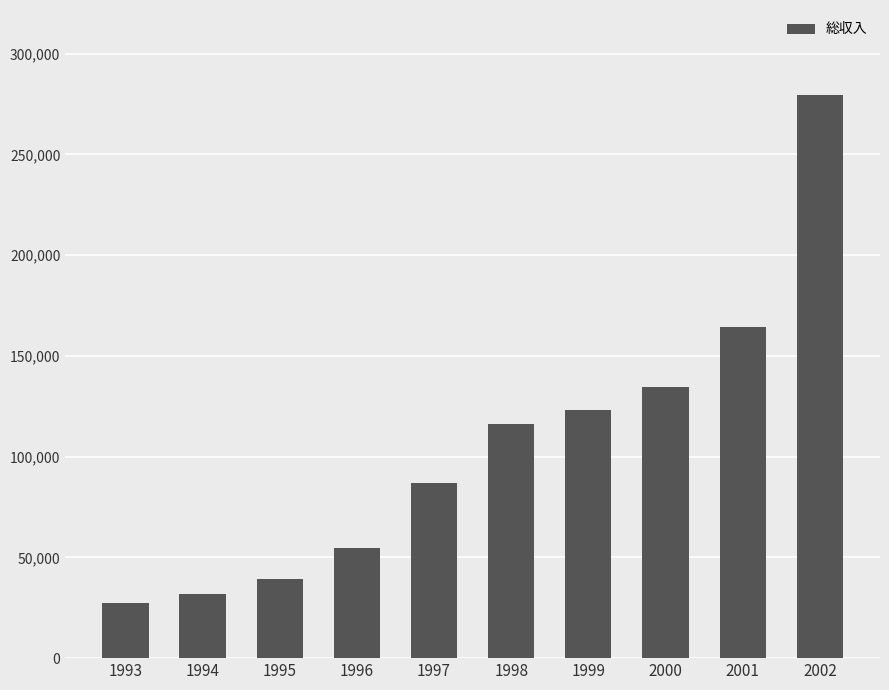

What is the maximum value shown in the chart?

279651